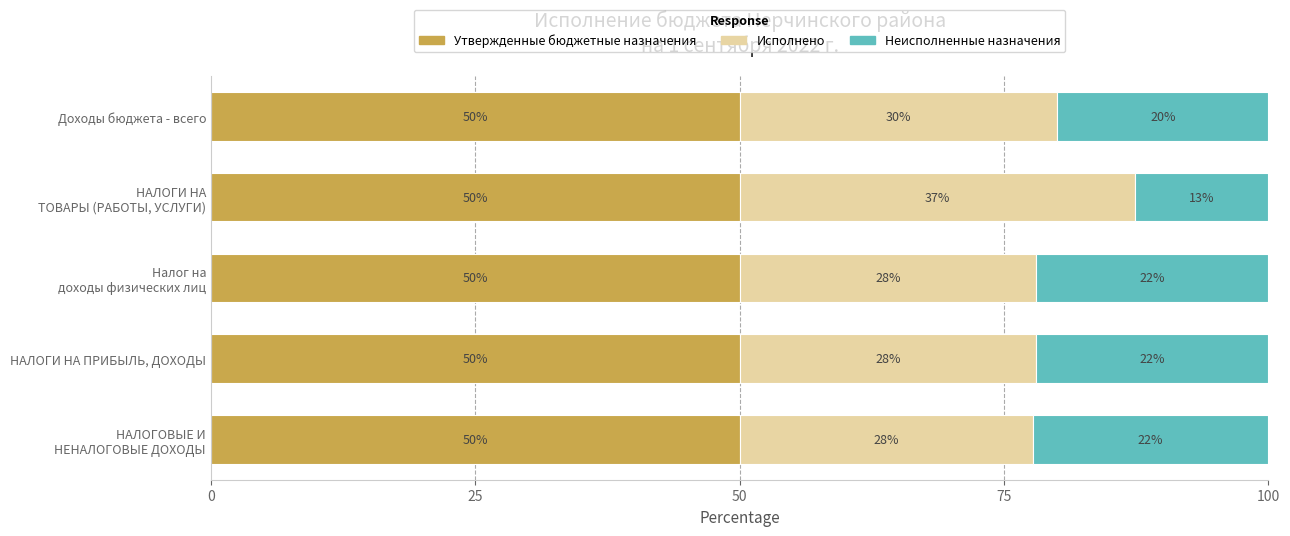

The Утвержденные бюджетные назначения series shows 50.0 at Доходы бюджета - всего. True or false?

True